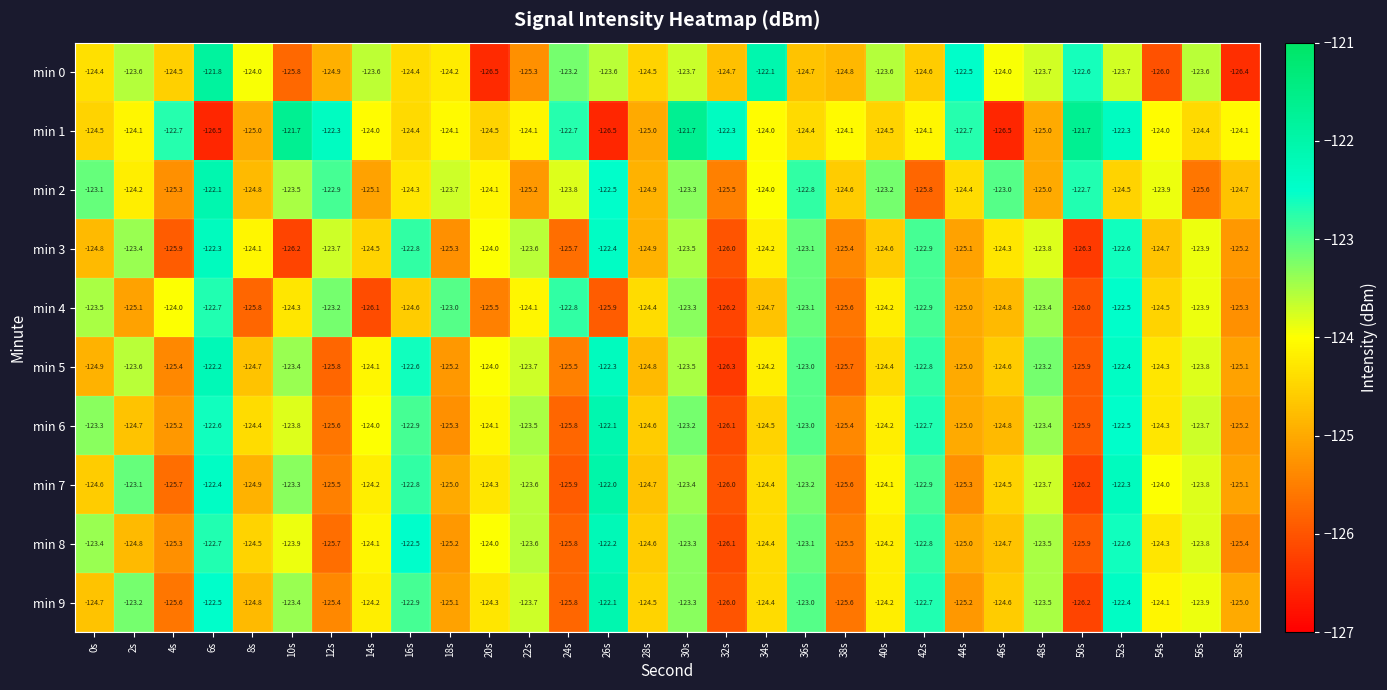

Rank the categories by min 4 value from highest to lowest.

52s, 6s, 24s, 42s, 18s, 36s, 12s, 30s, 48s, 0s, 56s, 4s, 22s, 40s, 10s, 28s, 54s, 16s, 34s, 46s, 44s, 2s, 58s, 20s, 38s, 8s, 26s, 50s, 14s, 32s